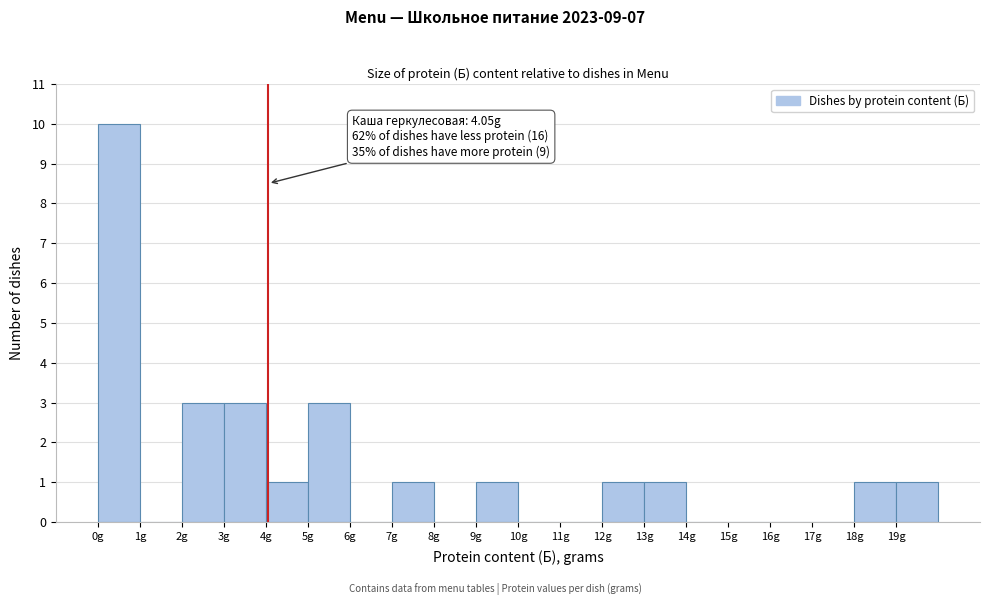

Which range on the x-axis has the tallest bar?

0 to 1